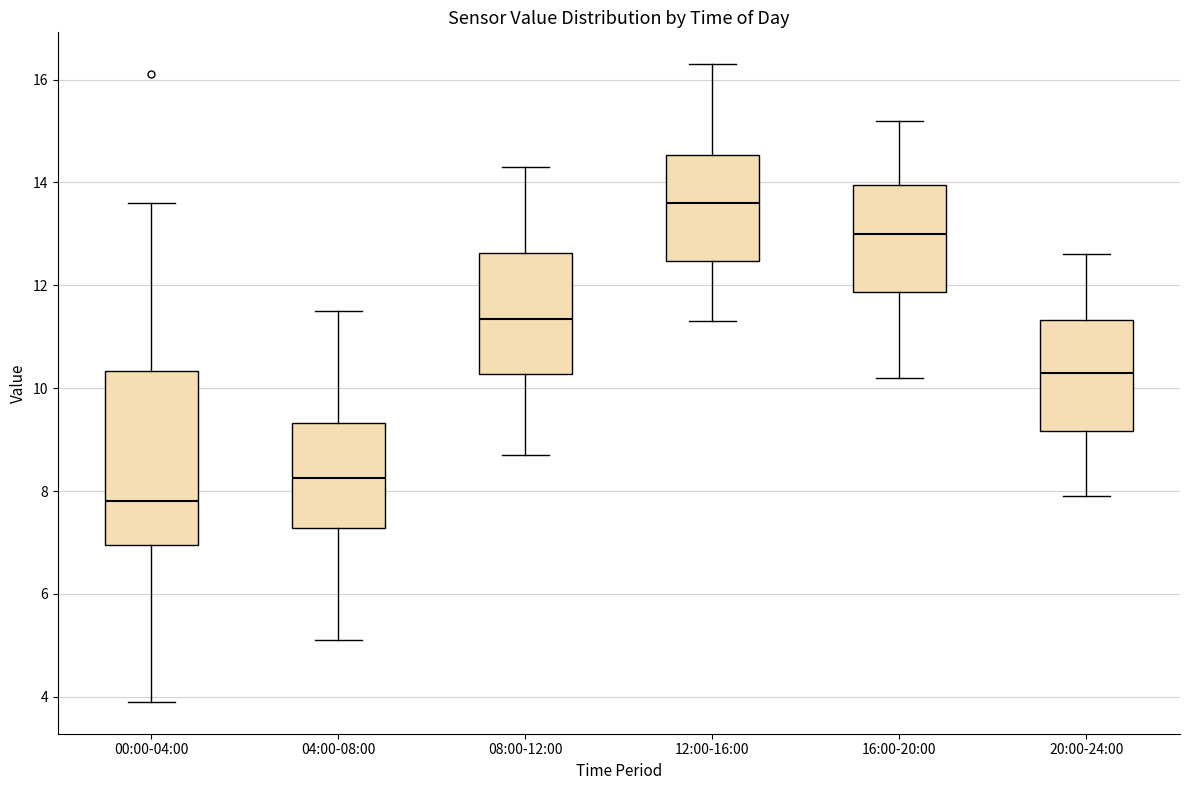

Which box's median line is the highest?

12:00-16:00